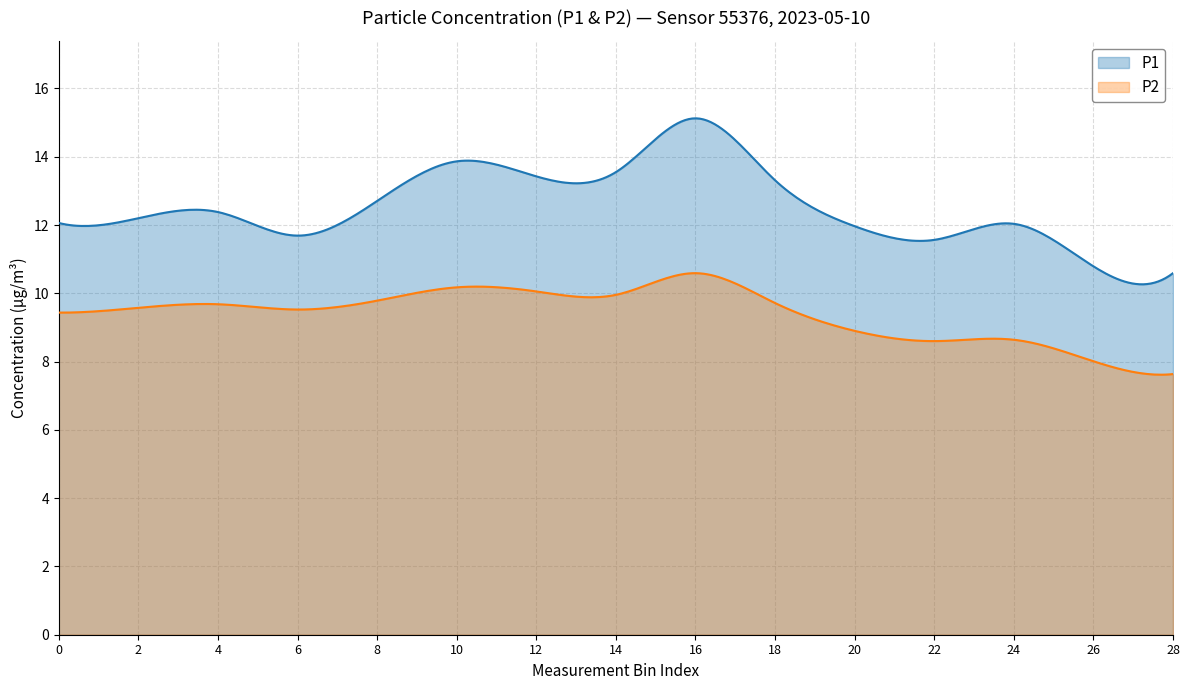

What is the minimum value shown in the chart?

7.6